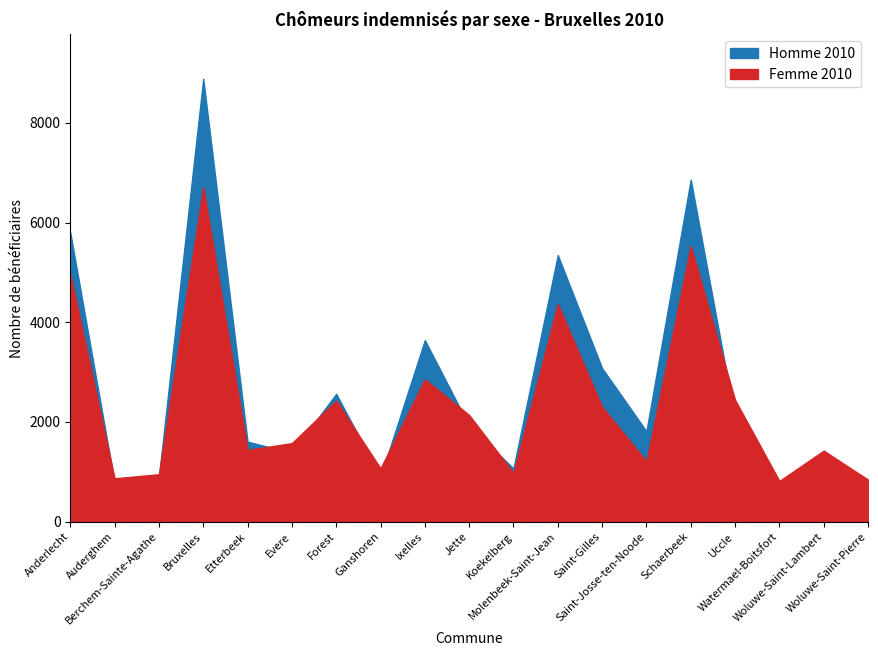

What is the difference between the maximum and minimum values in the Homme 2010 series?

8231